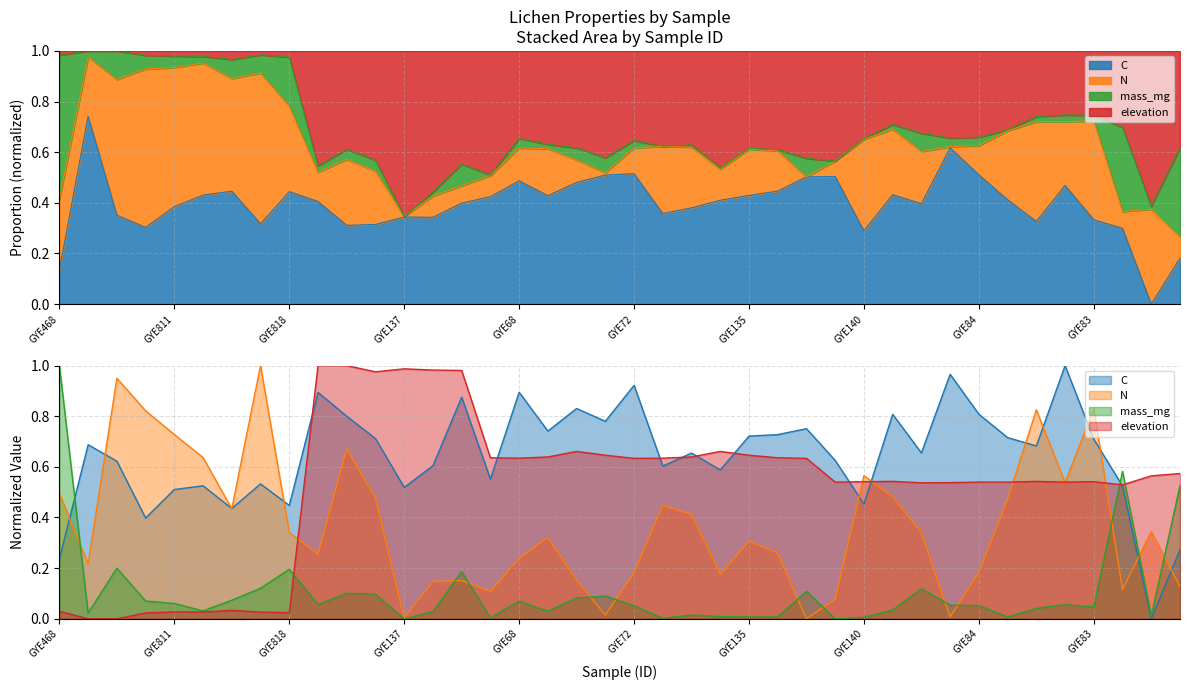

Which label corresponds to the largest value in the chart?

GYE468